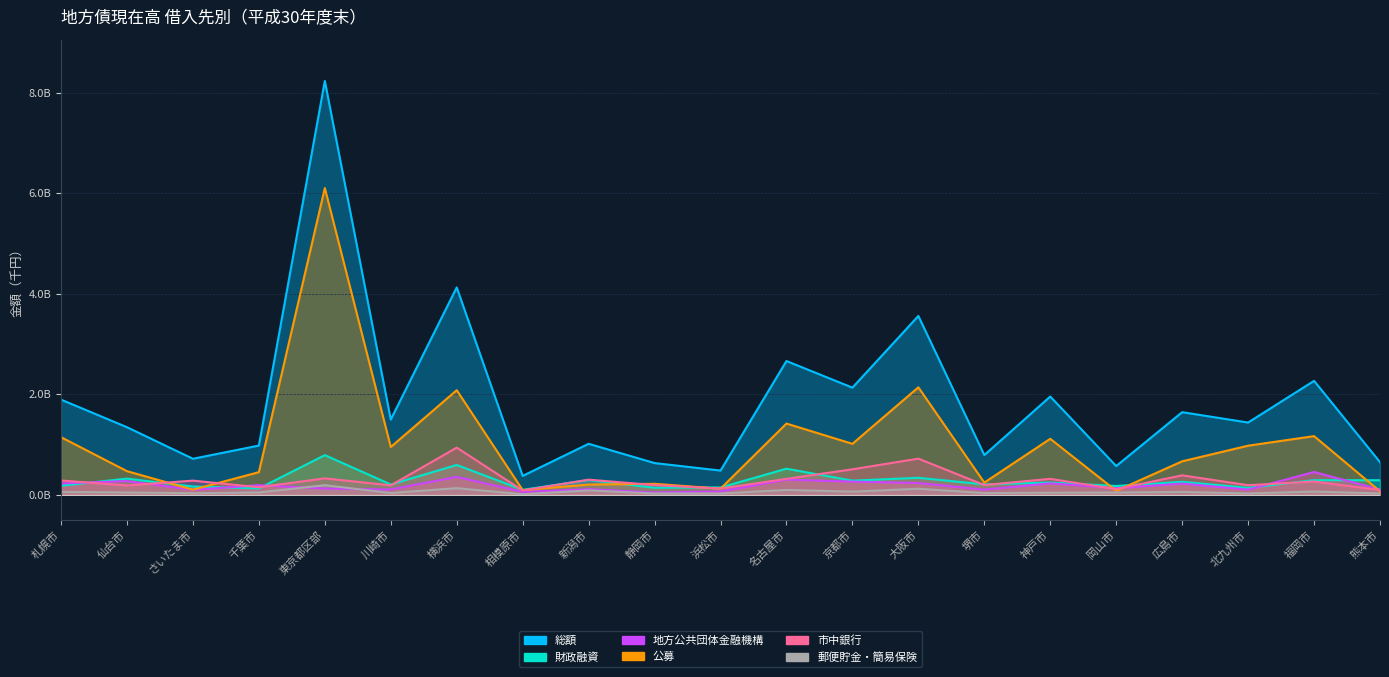

Reading left to right, transcribe all the data shown in this chart.

総額: 1.9	1.3	0.7	1.0	8.2	1.5	4.1	0.4	1.0	0.6	0.5	2.7	2.1	3.6	0.8	2.0	0.6	1.6	1.4	2.3	0.6
財政融資: 0.2	0.3	0.2	0.1	0.8	0.2	0.6	0.1	0.3	0.1	0.1	0.5	0.3	0.3	0.2	0.2	0.2	0.3	0.1	0.3	0.3
地方公共団体金融機構: 0.2	0.3	0.1	0.2	0.1	0.1	0.4	0.1	0.1	0.0	0.1	0.3	0.3	0.2	0.1	0.2	0.1	0.2	0.1	0.5	0.1
公募: 1.1	0.5	0.1	0.4	6.1	0.9	2.1	0.1	0.2	0.2	0.1	1.4	1.0	2.1	0.2	1.1	0.1	0.7	1.0	1.2	0.1
市中銀行: 0.3	0.2	0.3	0.1	0.3	0.2	0.9	0.1	0.3	0.2	0.1	0.3	0.5	0.7	0.2	0.3	0.1	0.4	0.2	0.3	0.1
郵便貯金・簡易保険: 0.1	0.0	0.0	0.0	0.2	0.0	0.1	0.0	0.1	0.0	0.0	0.1	0.1	0.1	0.0	0.0	0.0	0.1	0.0	0.1	0.0